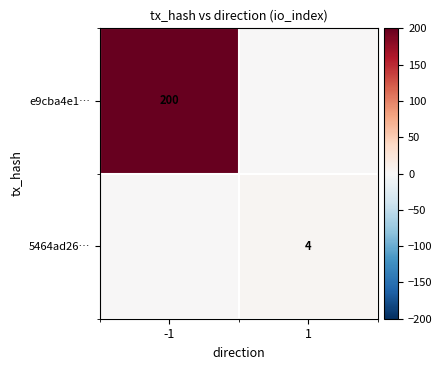

What is the greatest value displayed?

200